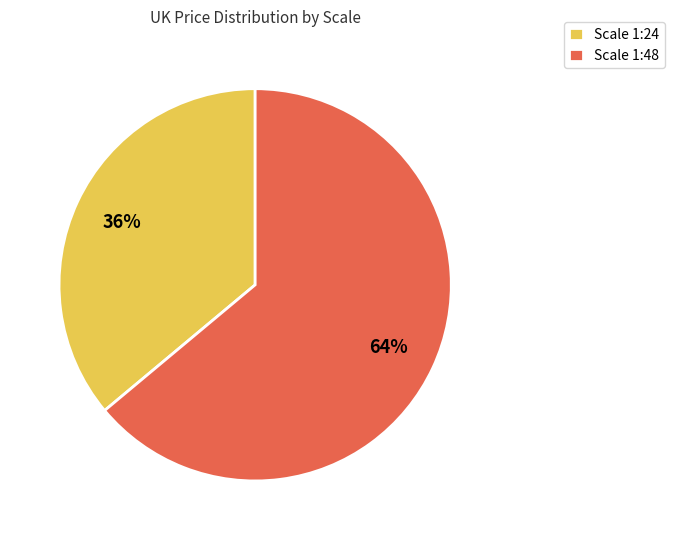

To the nearest percent, what is the difference between the largest and smallest slice percentages?

28%